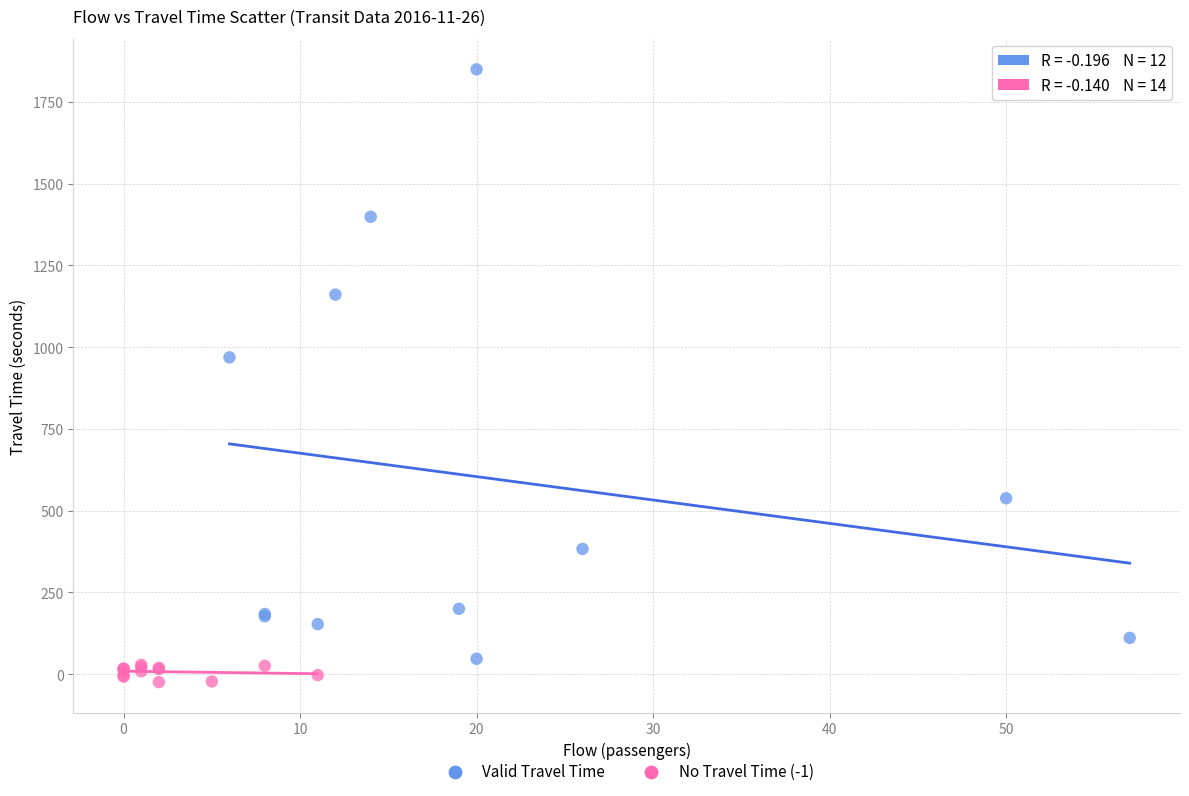

What are all the series names shown in the legend?

Valid Travel Time, No Travel Time (-1)